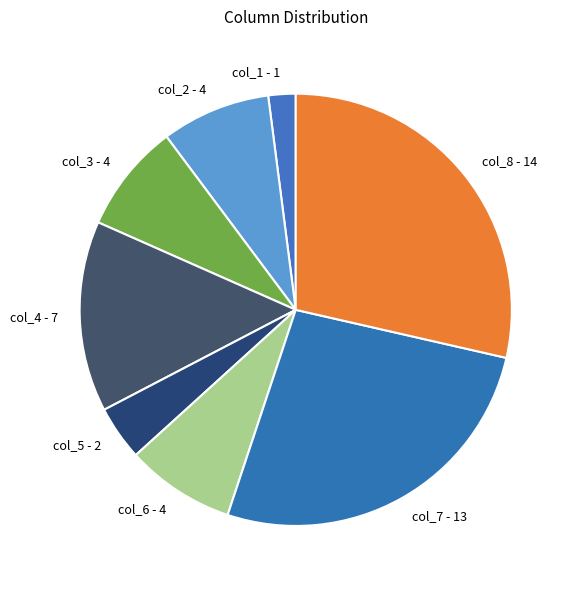

Is there a majority slice in this chart?

No